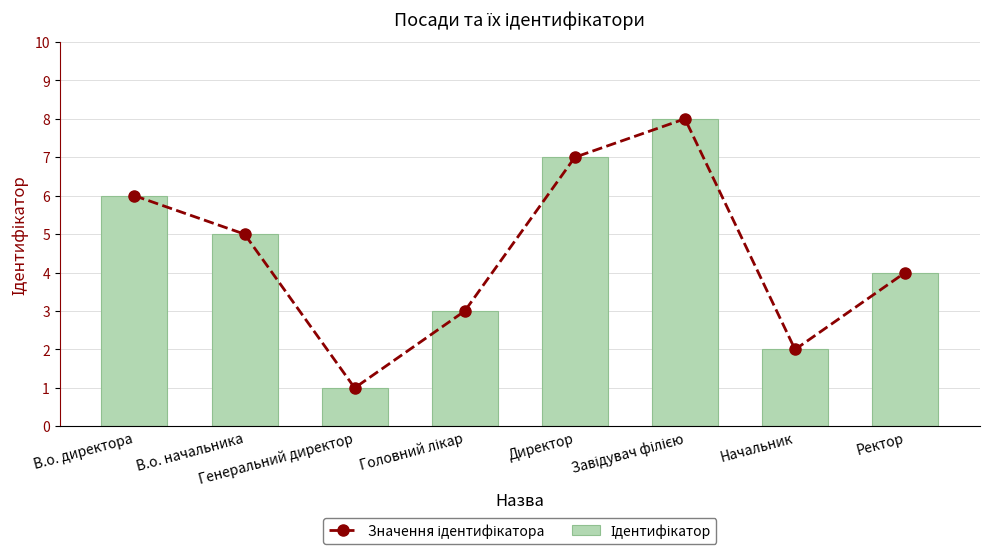

The value of Значення ідентифікатора at В.о. начальника is 5. True or false?

True